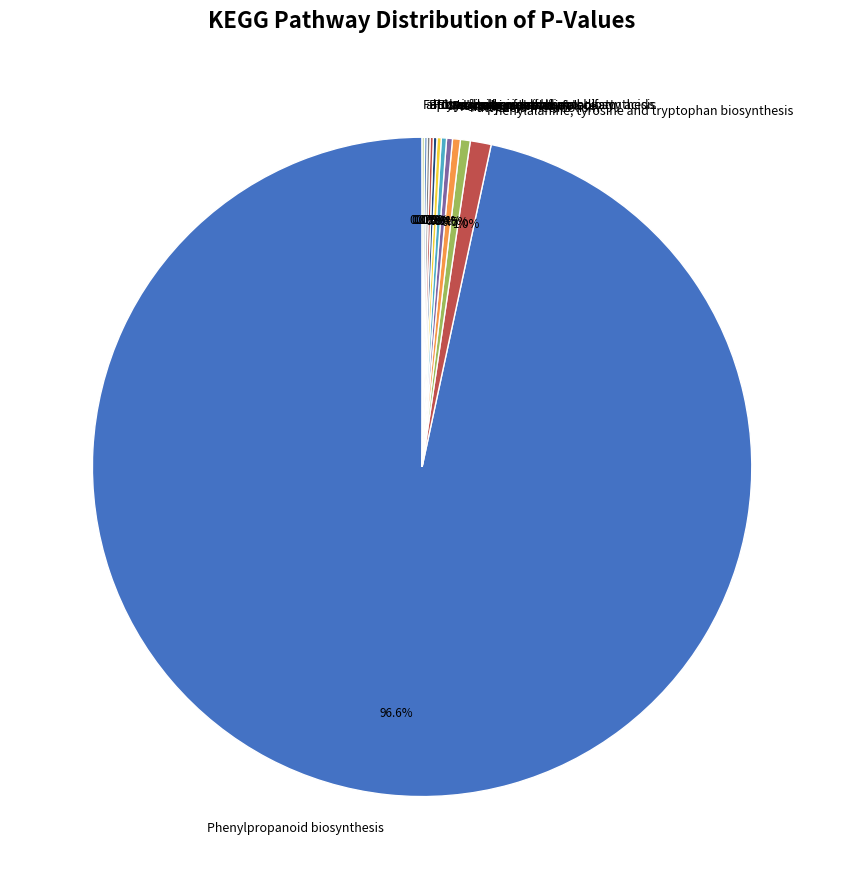

What is the ratio of the value at Fatty acid metabolism to the value at Phenylalanine, tyrosine and tryptophan biosynthesis?

0.5